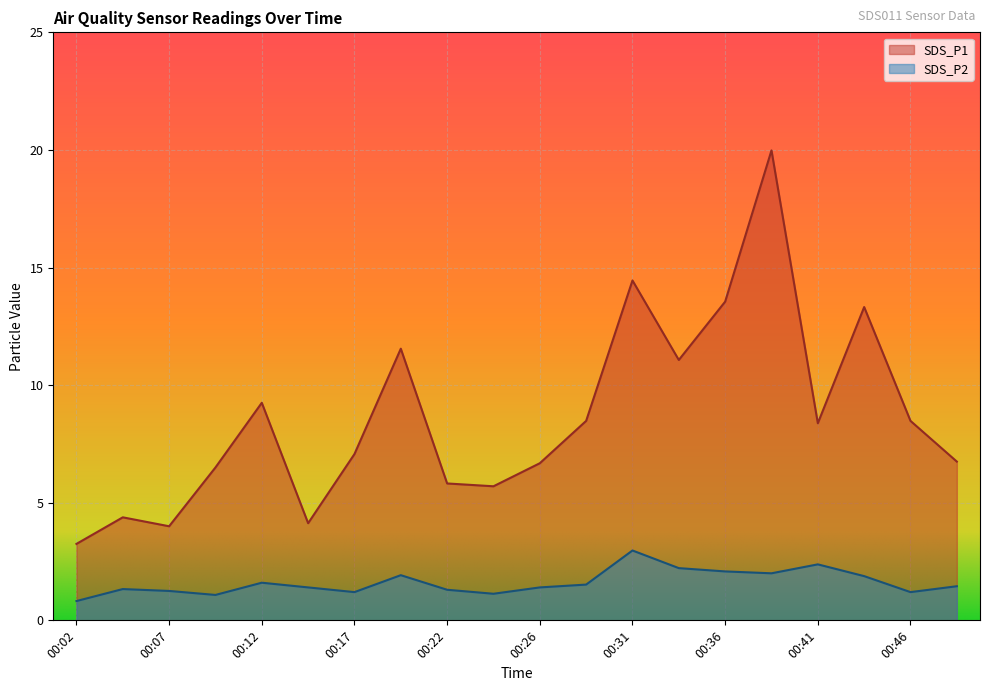

What is the value of the SDS_P1 point at the 15th from the left?

13.6